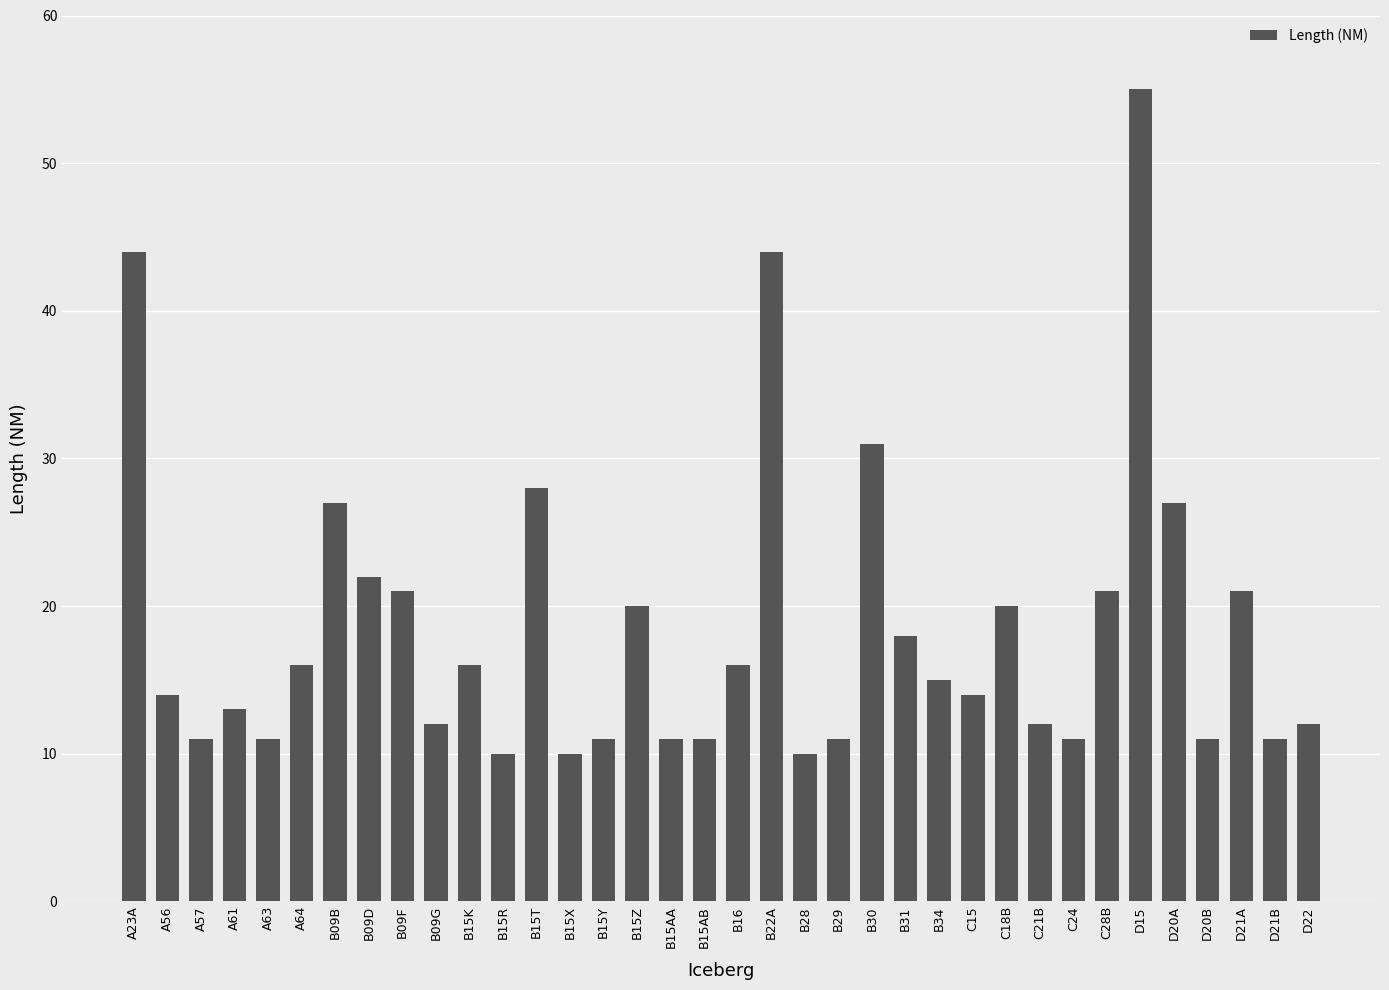

Where is the data nearest to the value 32?

B30